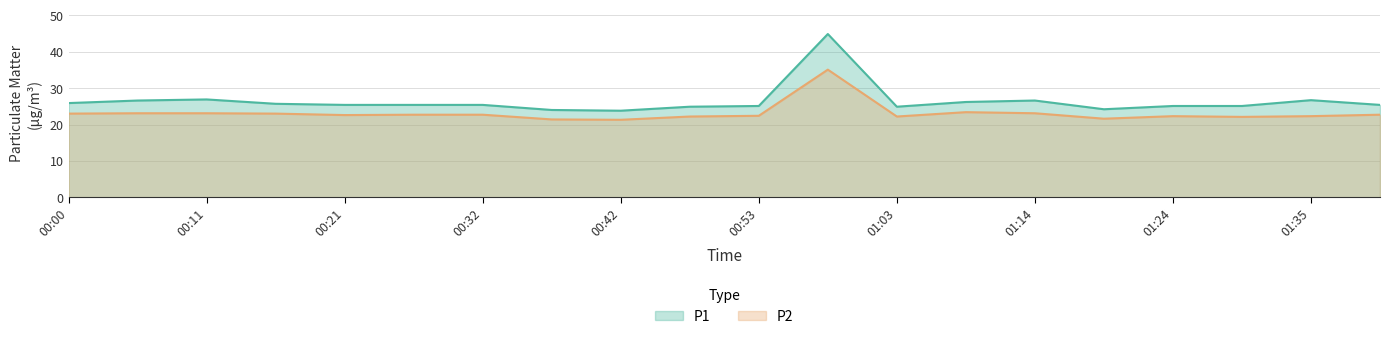

Is it true that P2 equals 54.3 at 00:58?

False